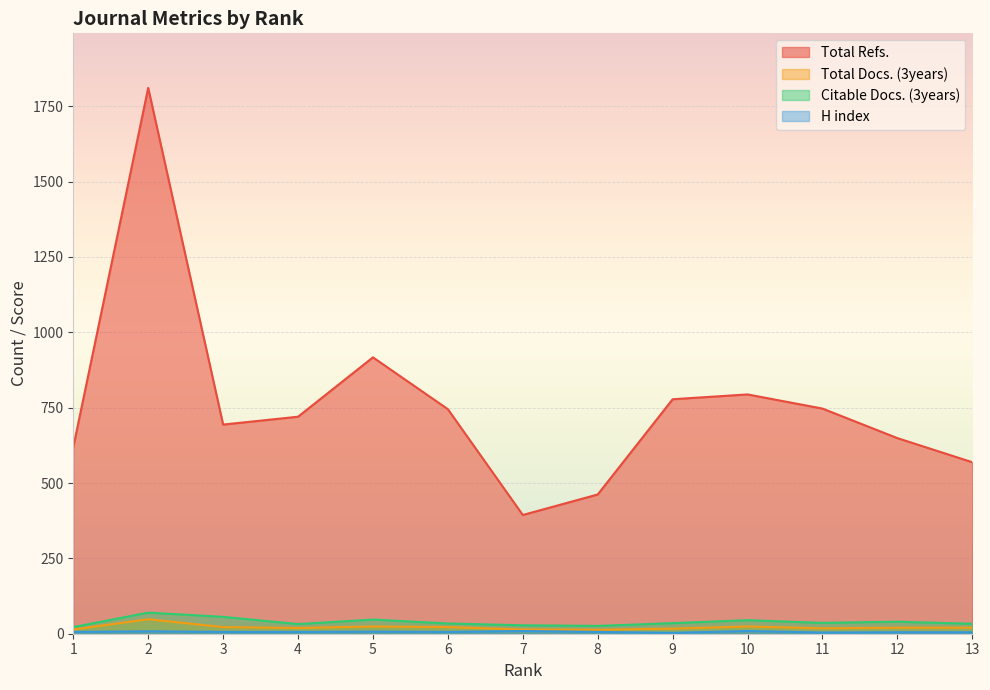

Does the chart display data point markers on the line(s)?

No